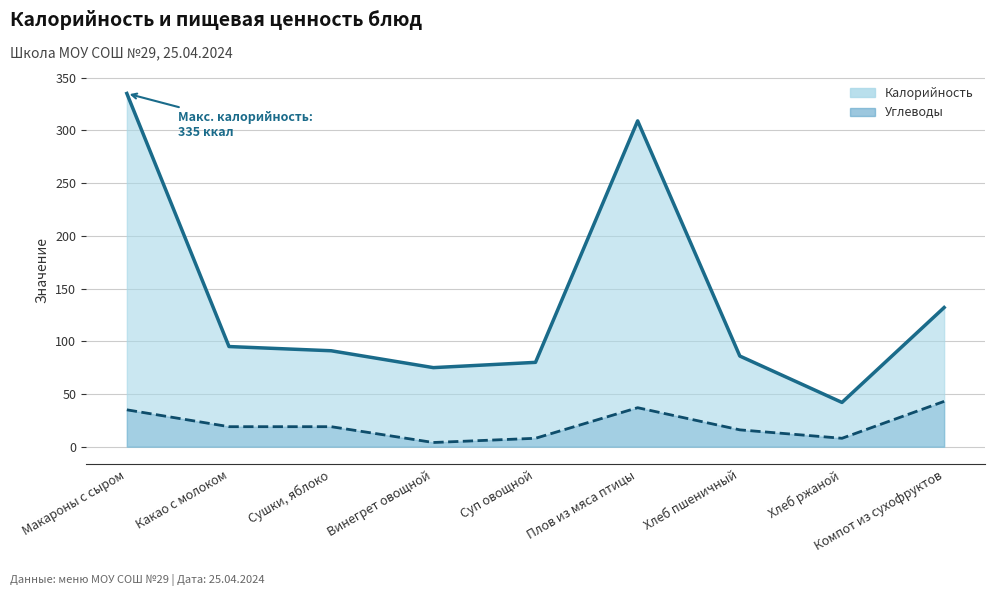

True or false: Углеводы (линия) and Калорийность (линия) cross at least once.

False